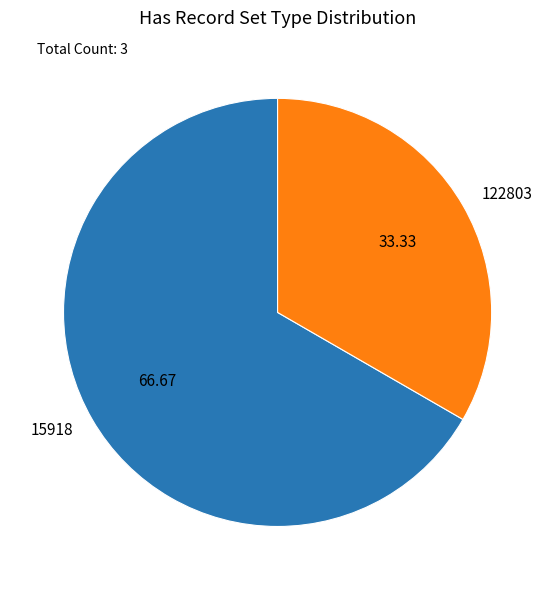

Rank the categories by value from lowest to highest.

122803, 15918